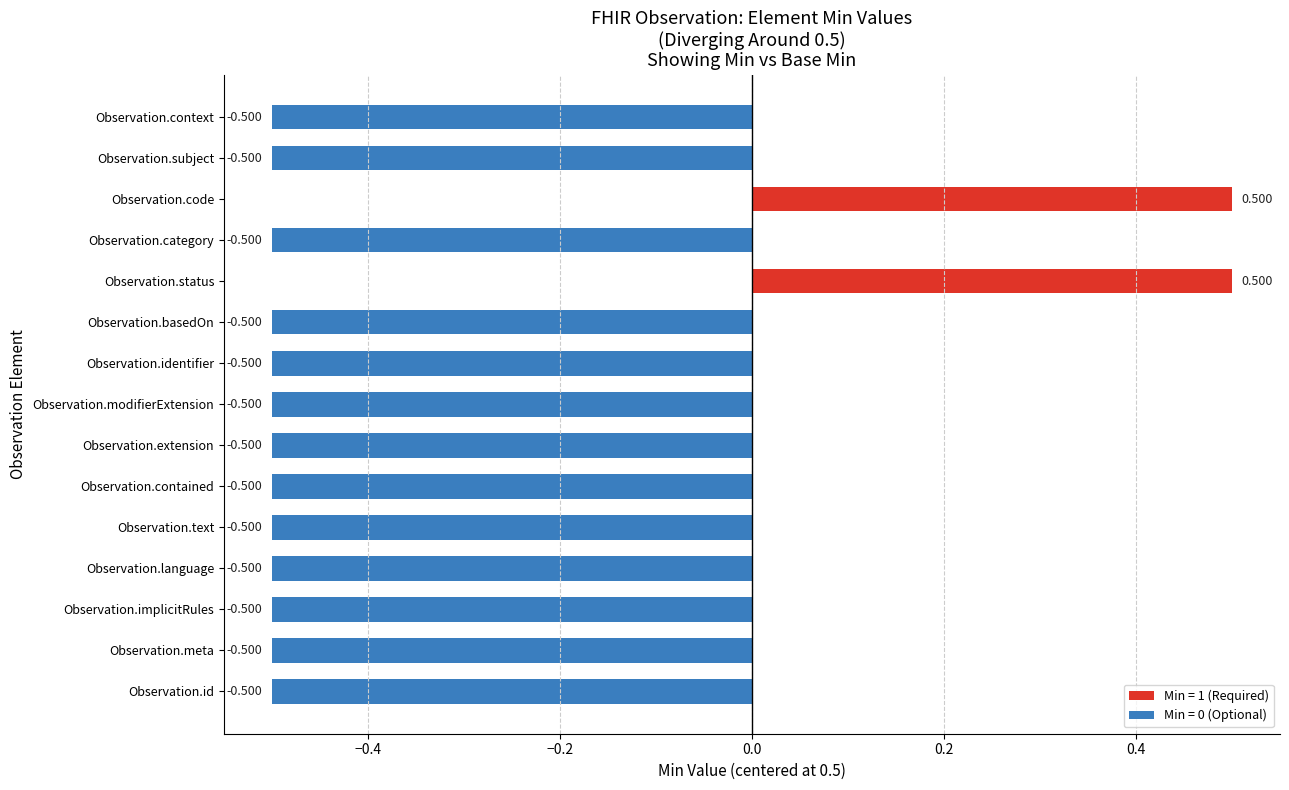

What is the smallest value displayed?

-0.5